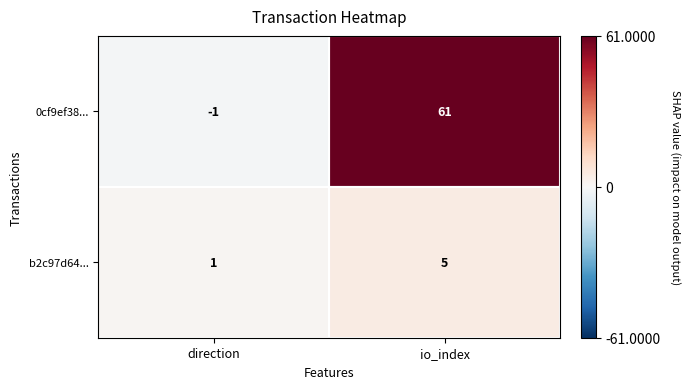

How many series are shown in this chart?

2